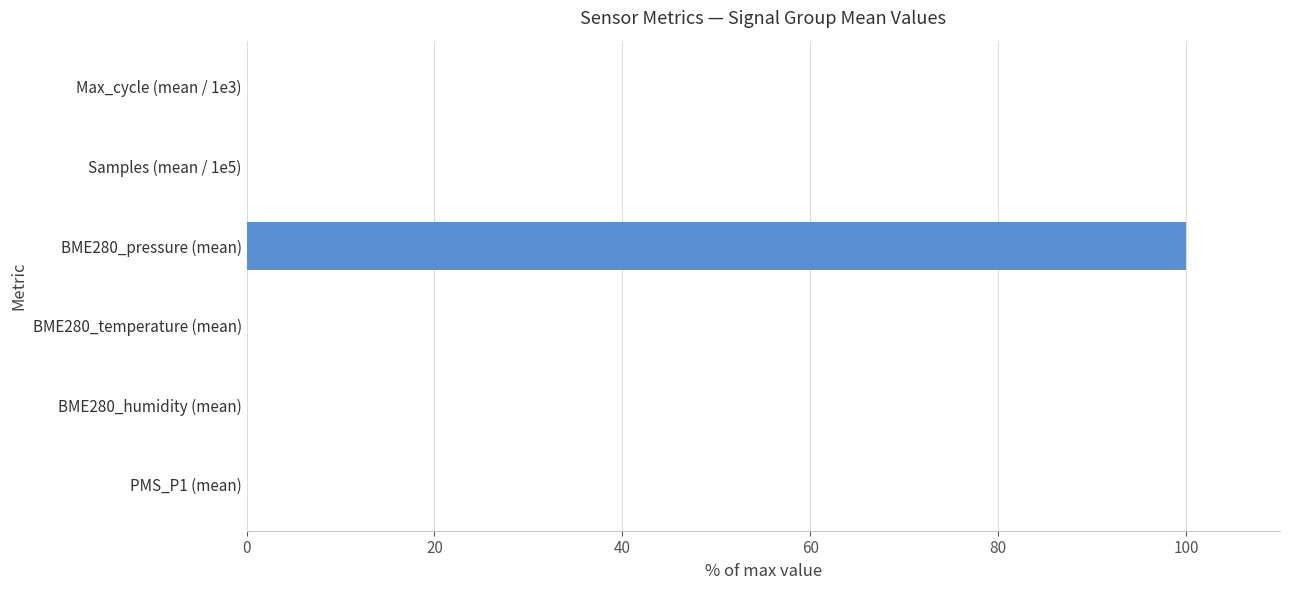

What is the sum of all values?

100.2